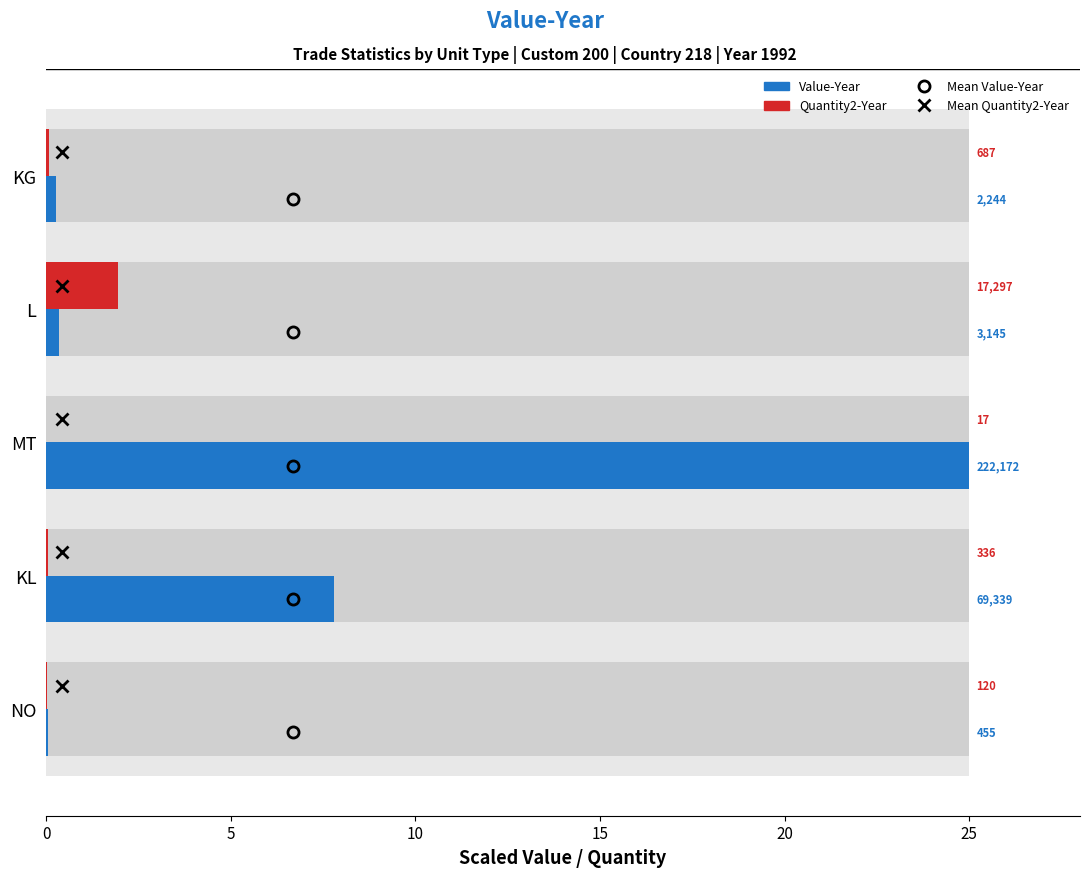

What is the lowest value of the Value-Year series?

0.1